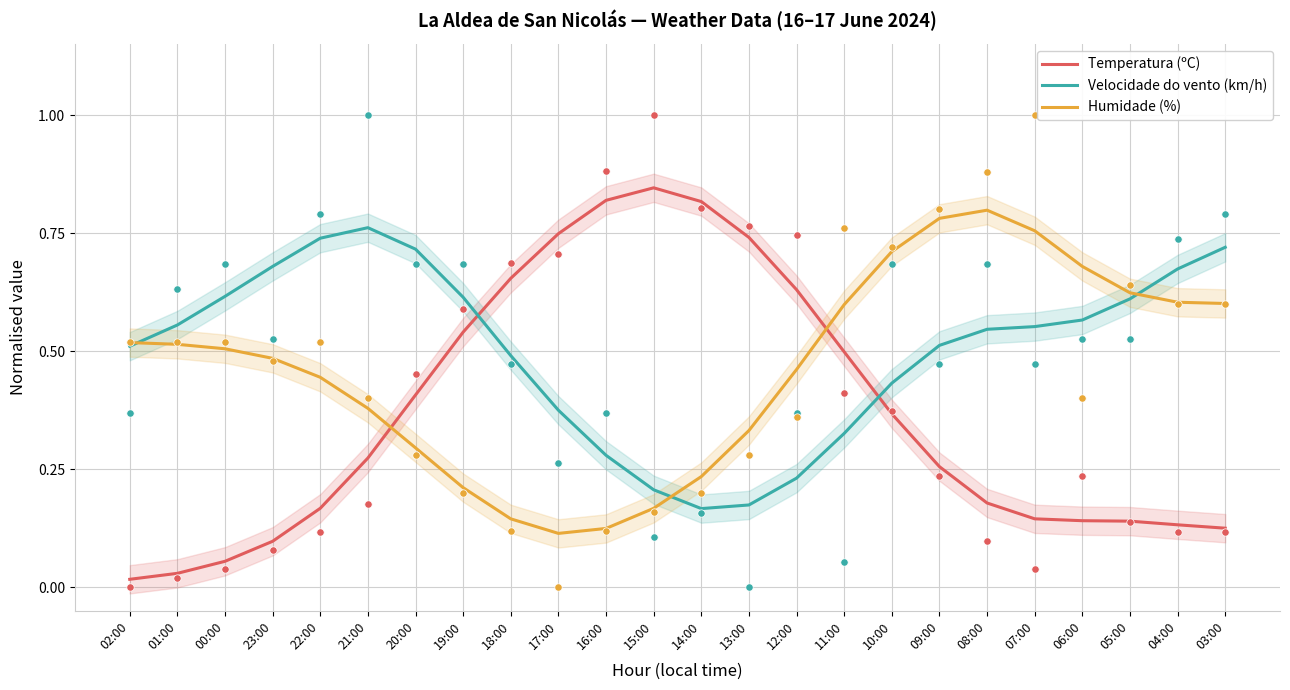

What are all the series names shown in the legend?

Temperatura (ºC), Velocidade do vento (km/h), Humidade (%)